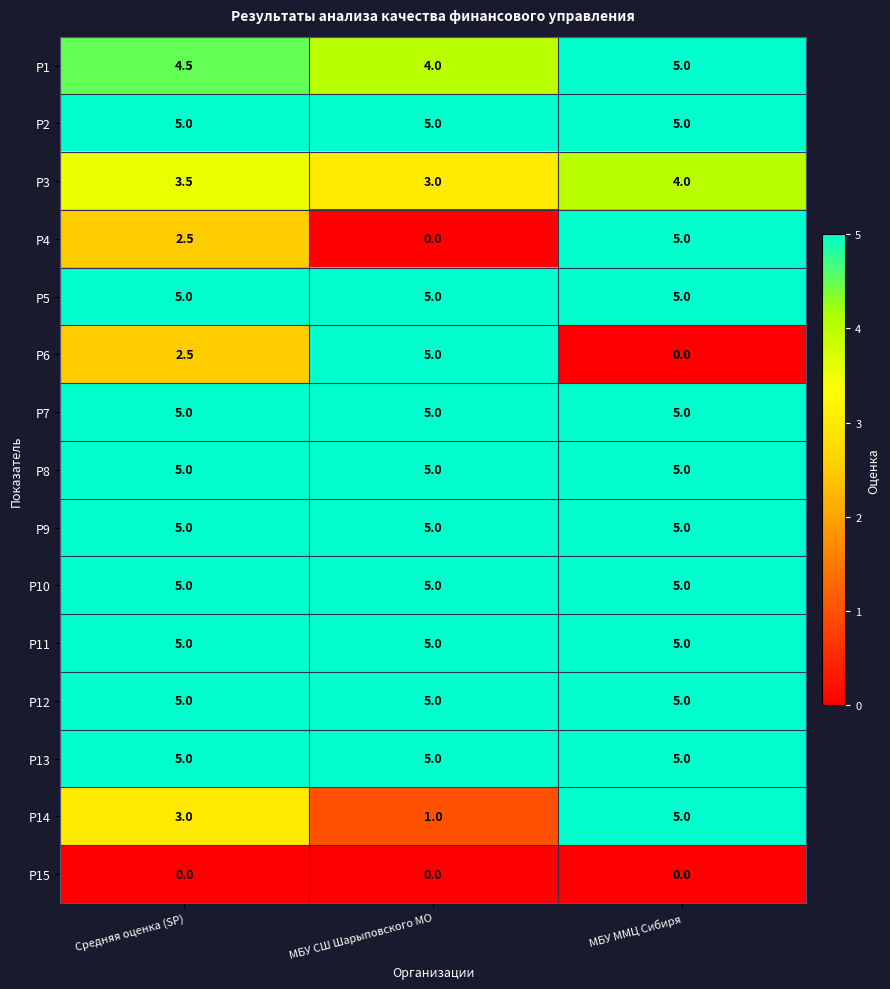

Is it true that Р5 equals 8.4 at МБУ СШ Шарыповского МО?

False